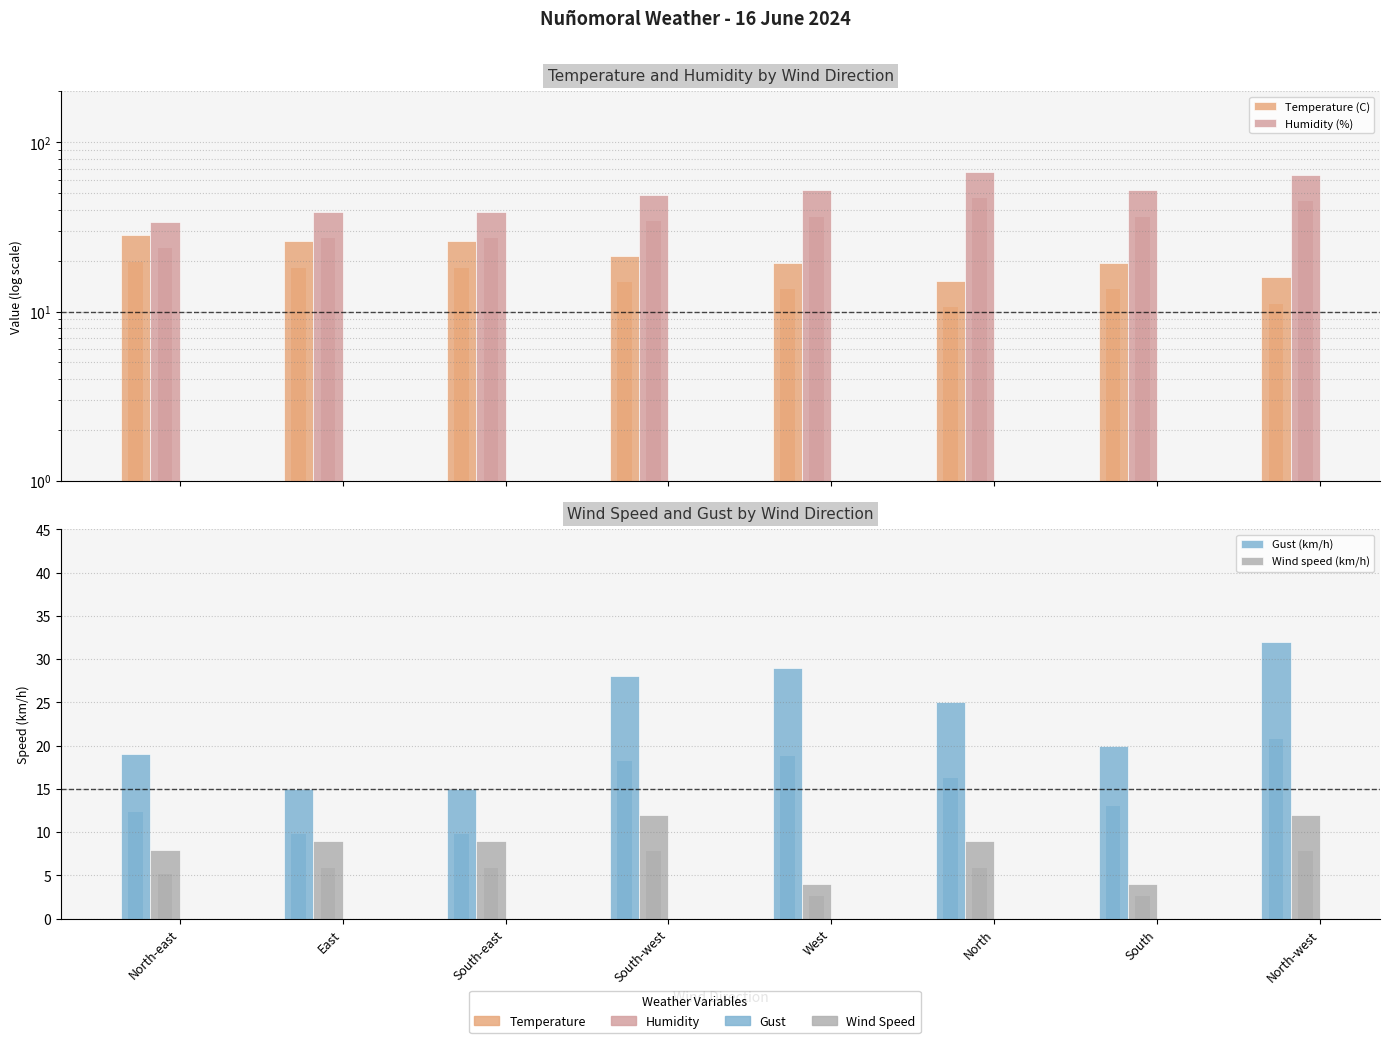

How many groups of bars are there?

8